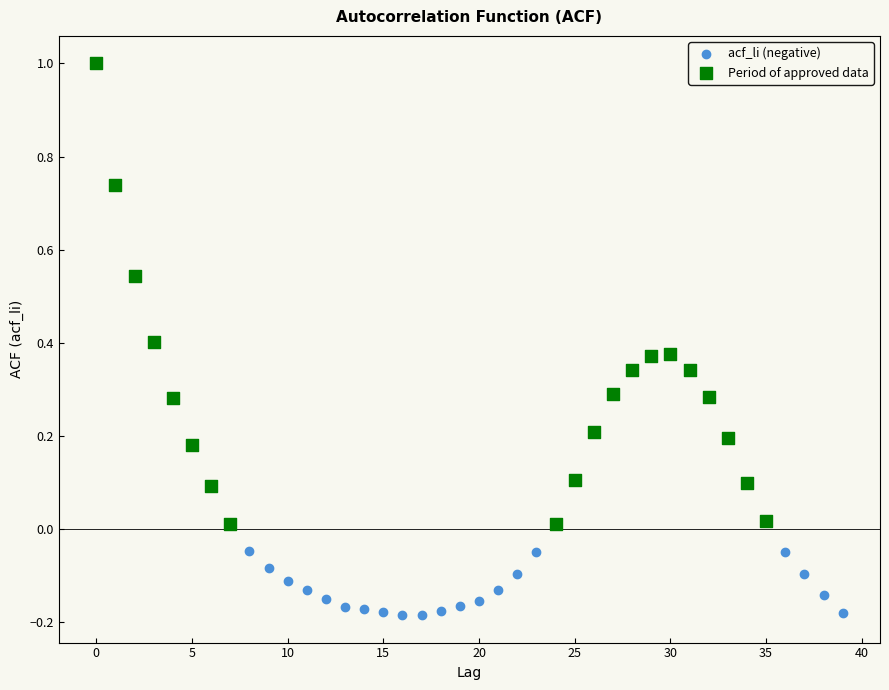

Which series reaches the minimum Y coordinate?

acf_li (negative)